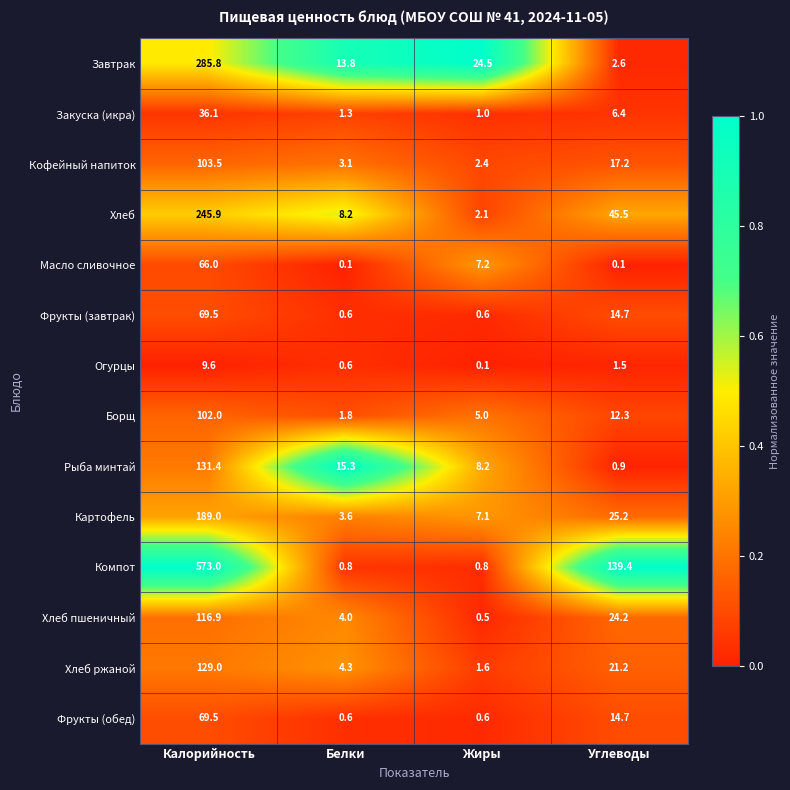

True or false: Кофейный напиток has a value of 103.5 at Калорийность.

True